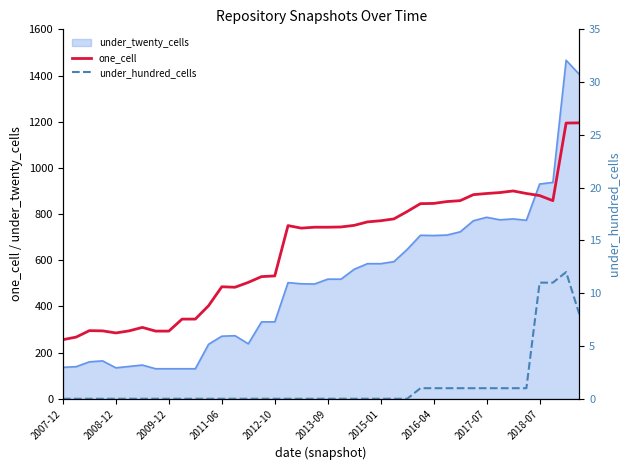

What is the value of the one_cell point at the 2nd from the left?

267